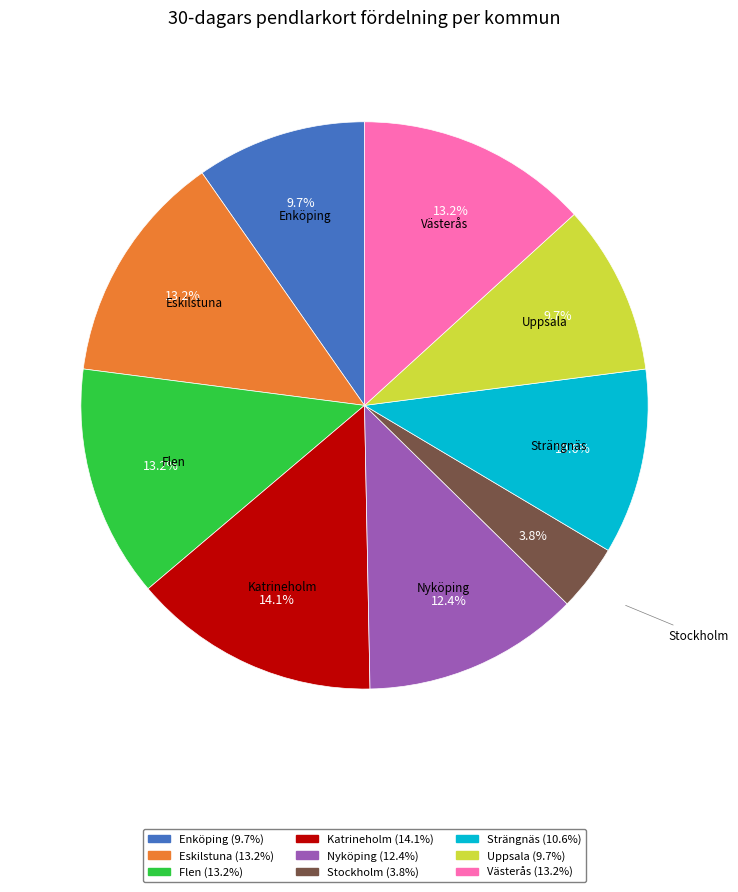

Which category has the smallest portion of the pie?

Stockholm